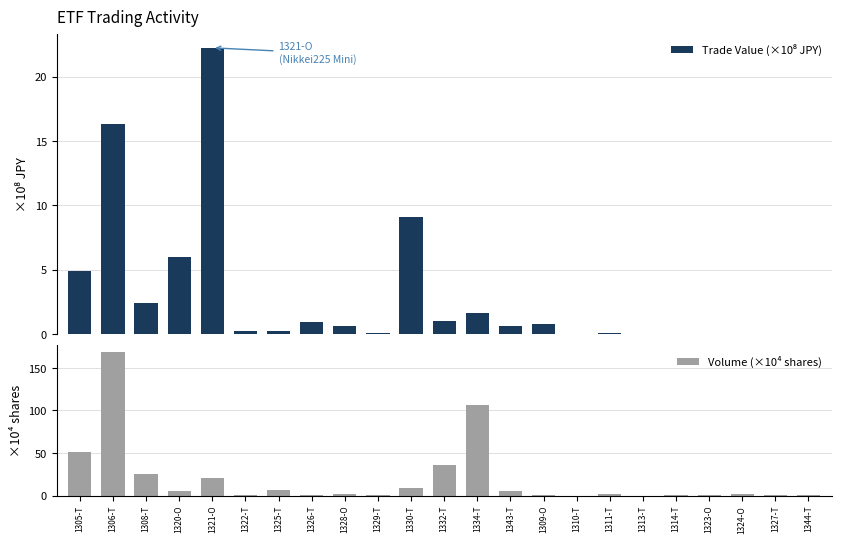

True or false: Volume (×10⁴ shares) has a value of 181.9 at 1334-T.

False